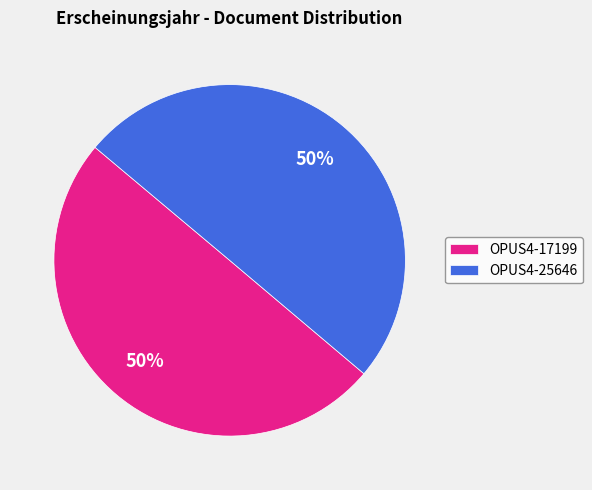

How many slices are in this pie chart?

2